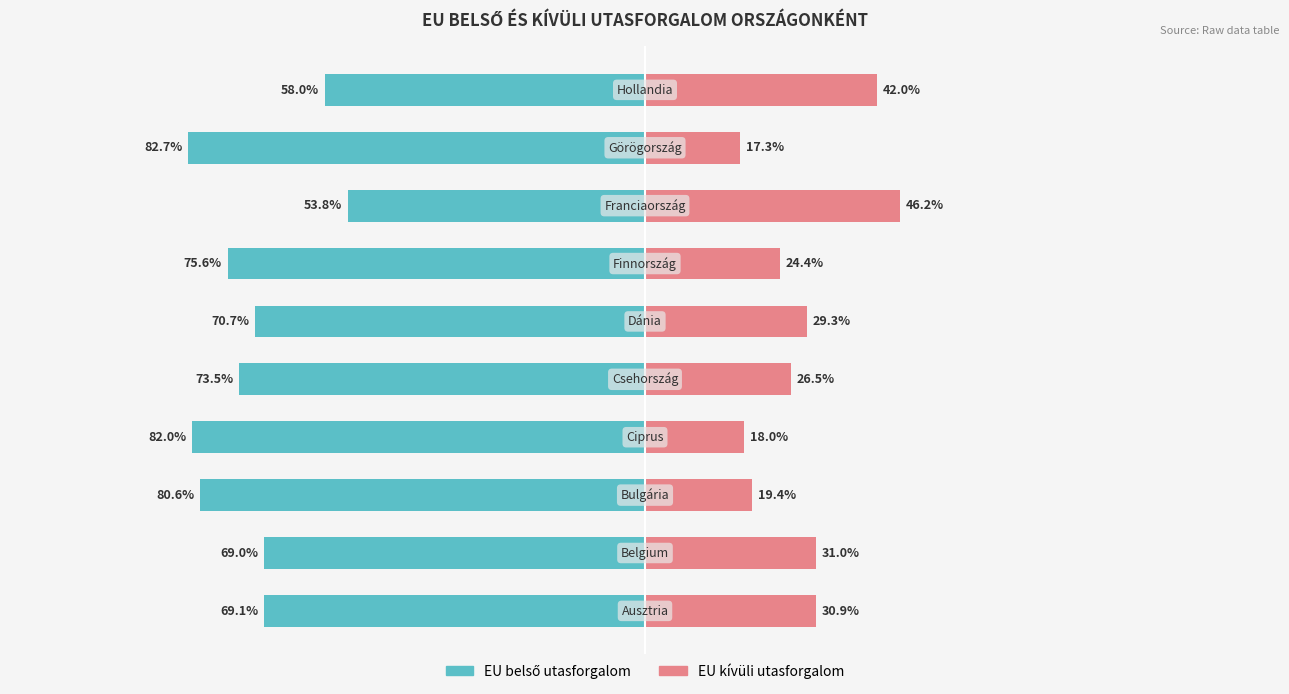

The EU kívüli utasforgalom series shows 31.0 at 1. True or false?

True